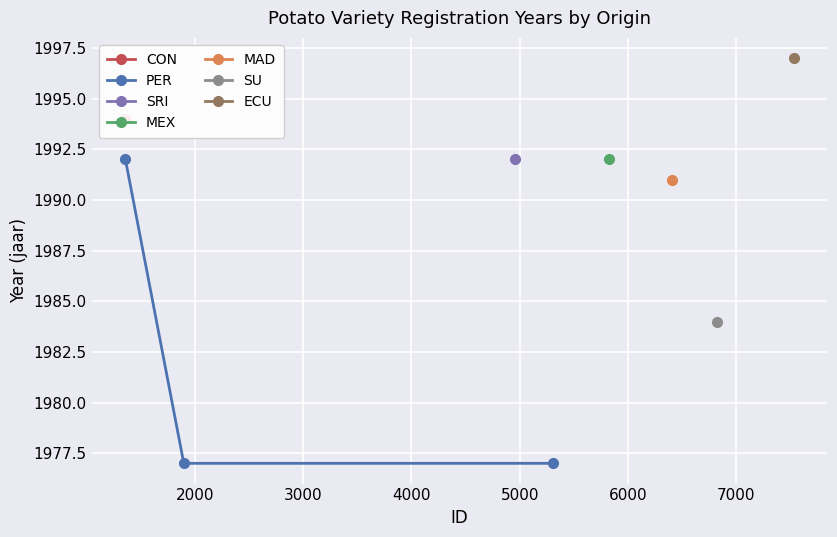

What is the sum of all values?

5946